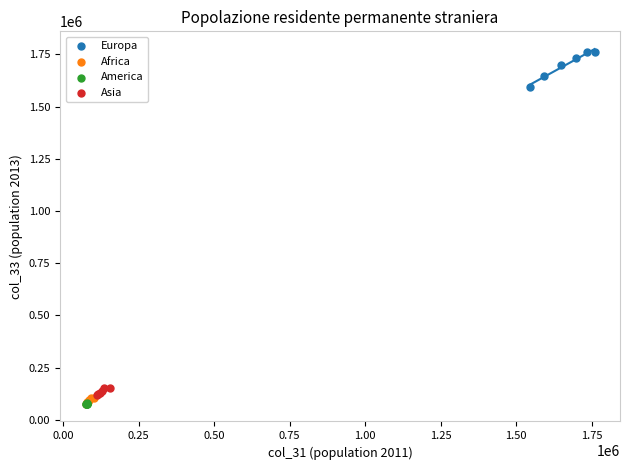

Which series contains the highest Y value?

Europa